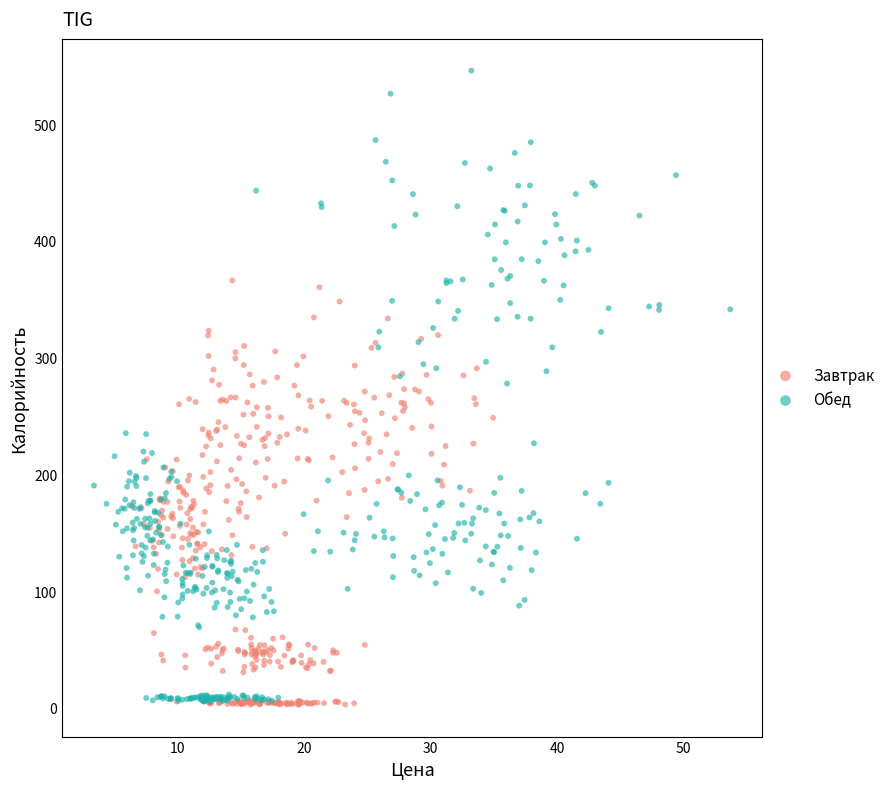

Which series has the largest Y range (max minus min)?

Обед